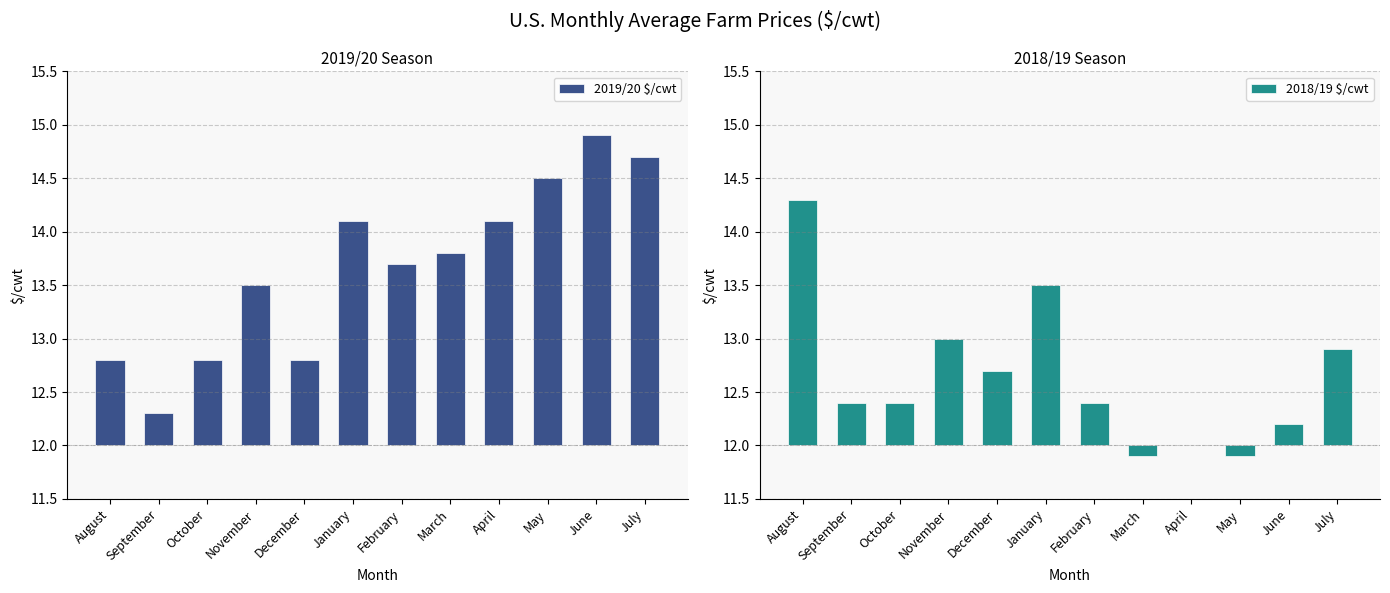

Rank the series by their maximum value, from lowest to highest.

2018/19 $/cwt, 2019/20 $/cwt